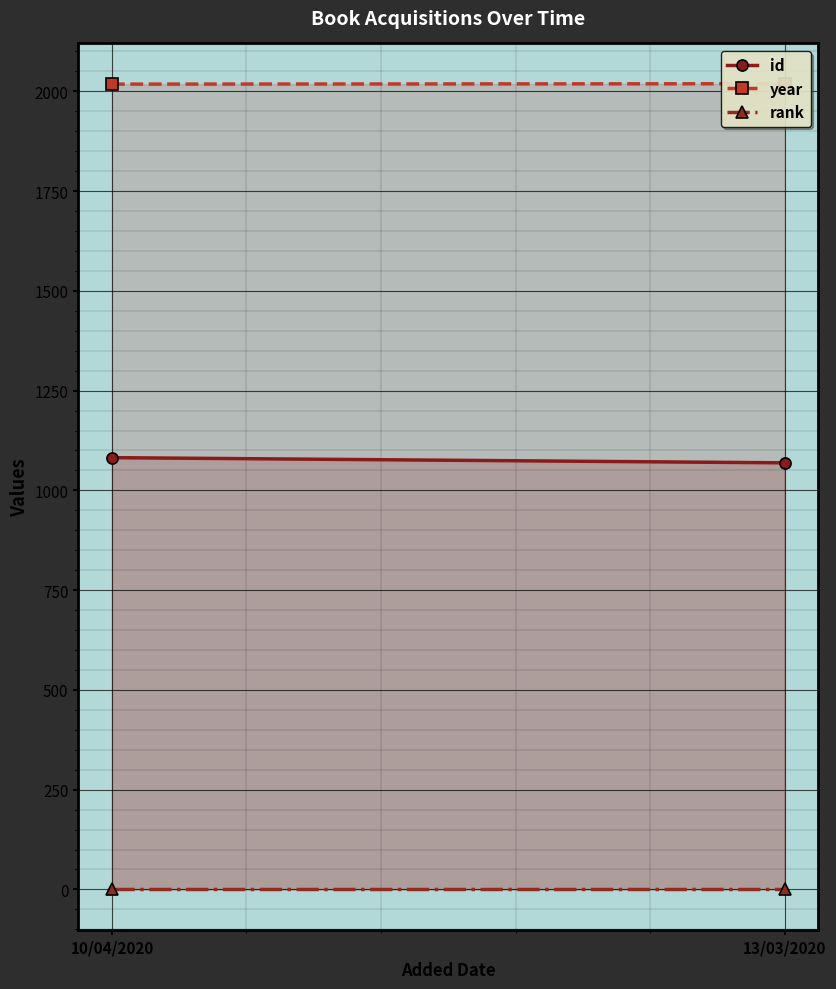

What is the average value of the id series?

1076